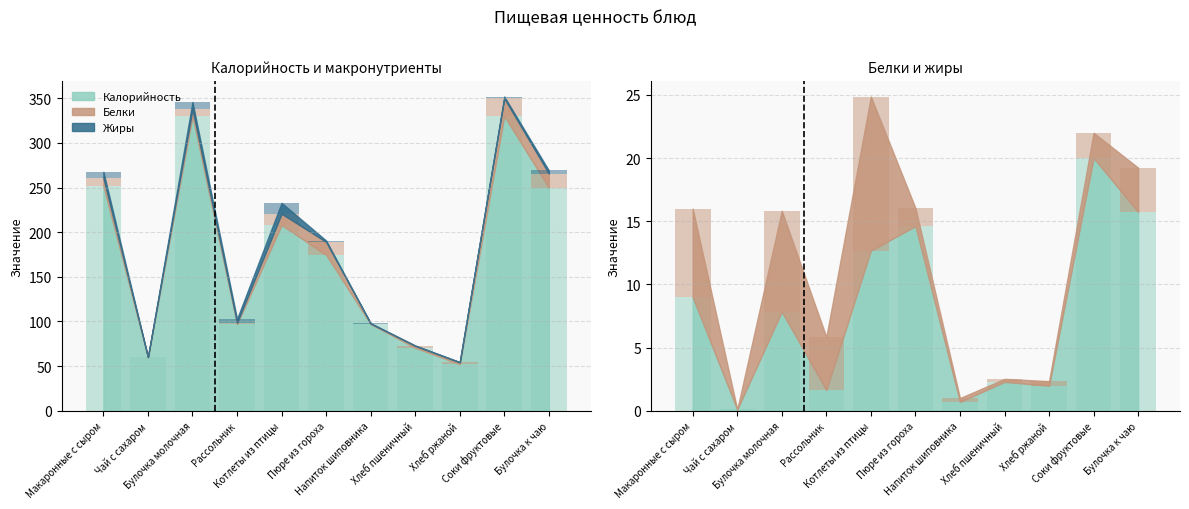

Where is Калорийность nearest to the value 191?

Пюре из гороха